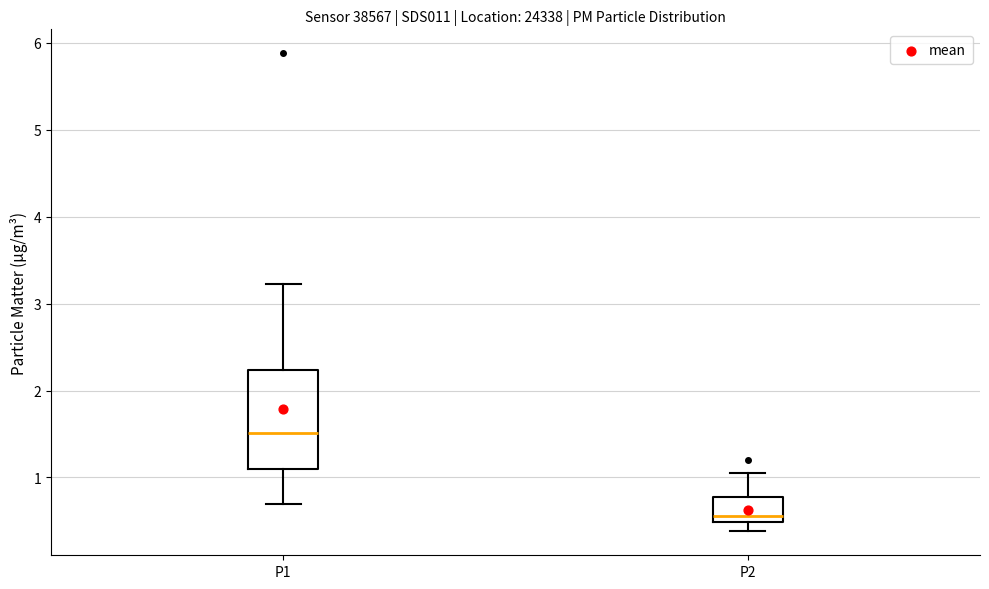

Where does the median line of the box for P1 sit on the y-axis? The values are not printed on the chart, so give them approximately, as read against the axis.

1.5